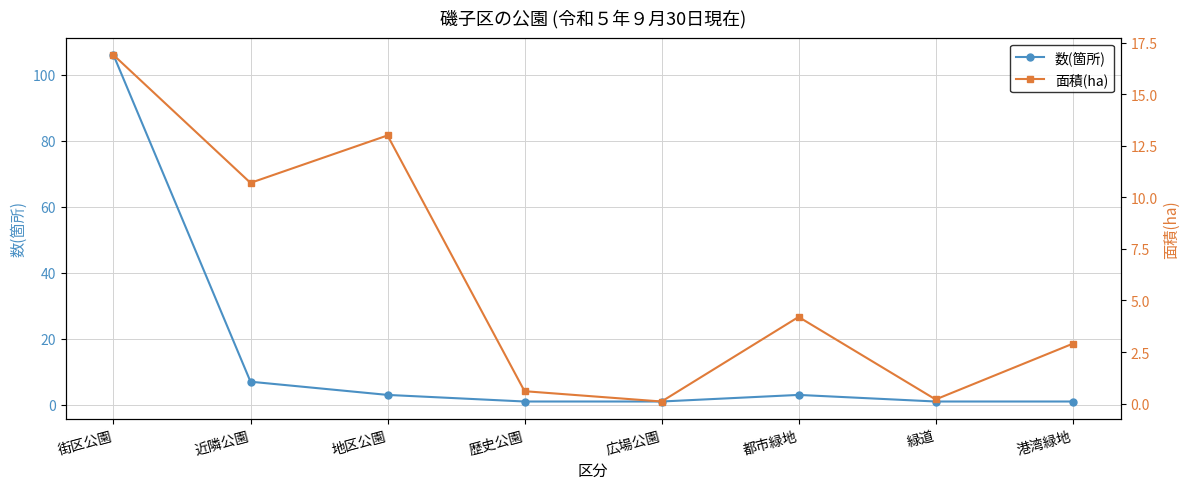

What are all the series names shown in the legend?

数(箇所), 面積(ha)